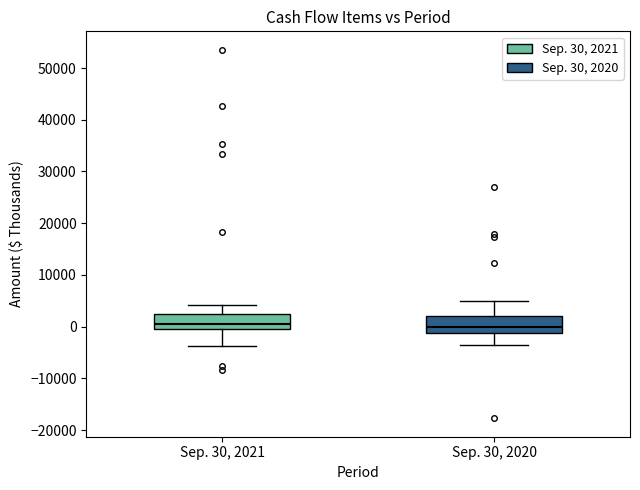

Reading left to right, read every box against the y-axis: the position of its median line, the range the box covers, and the ends of its whiskers. The values are not printed on the chart, so give them approximately, as read against the axis.

Sep. 30, 2021: median 0 (just above the box's lower edge), box 0 to 2000, whiskers -4000 to 4000
Sep. 30, 2020: median 0, box -1000 to 2000, whiskers -4000 to 5000